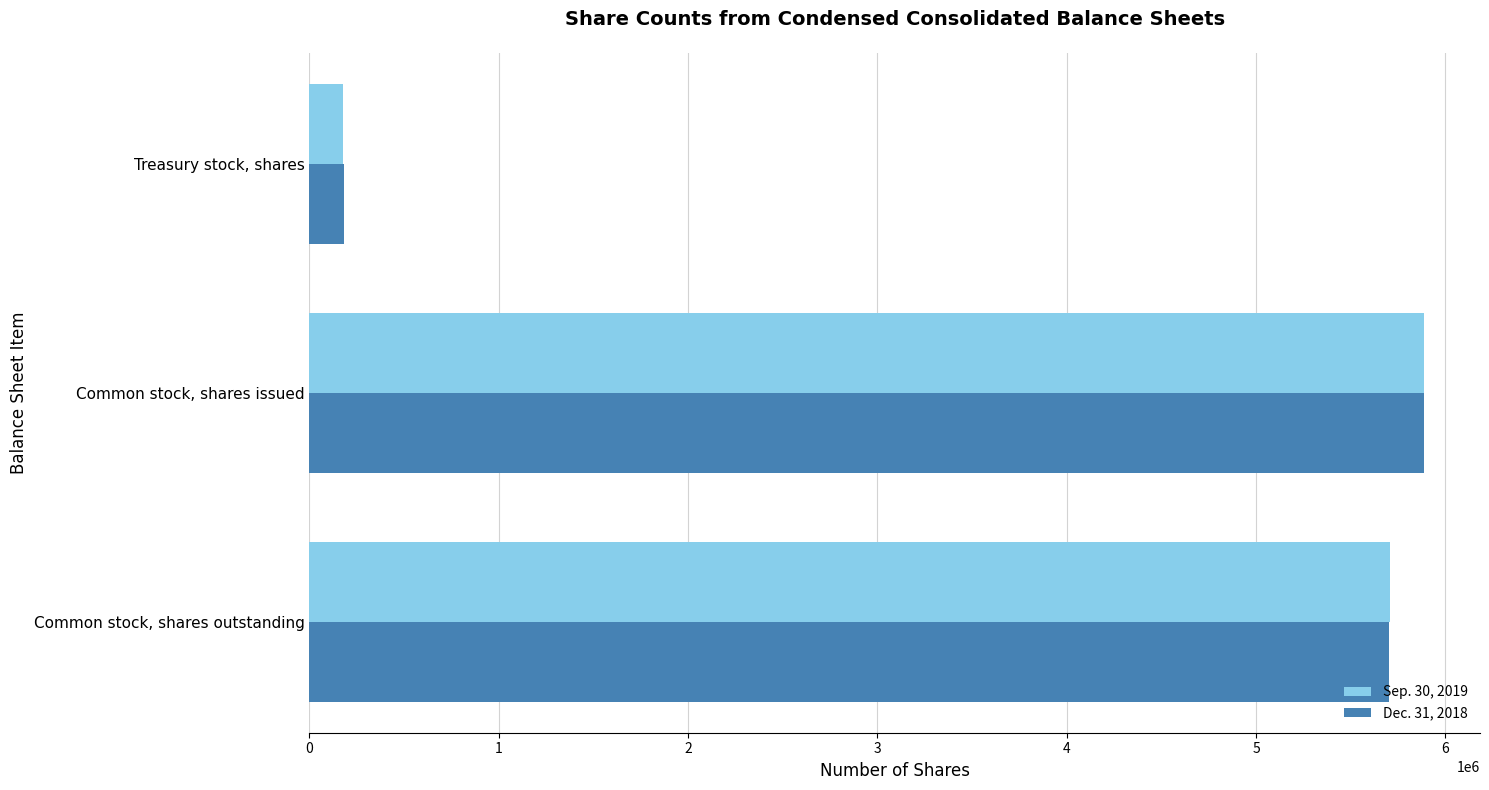

List the labels in order of Dec. 31, 2018 value, largest first.

Common stock, shares issued, Common stock, shares outstanding, Treasury stock, shares